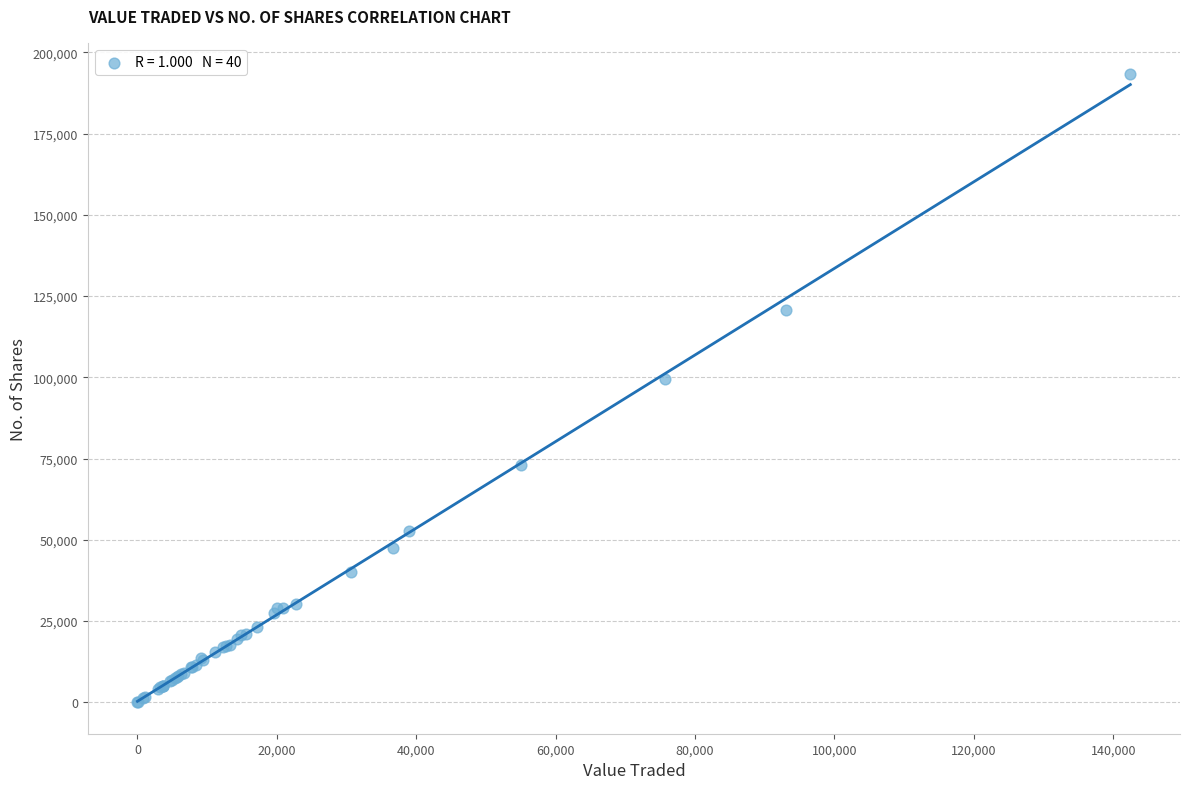

What Y value in the scatter plot is closest to 96642?

99632